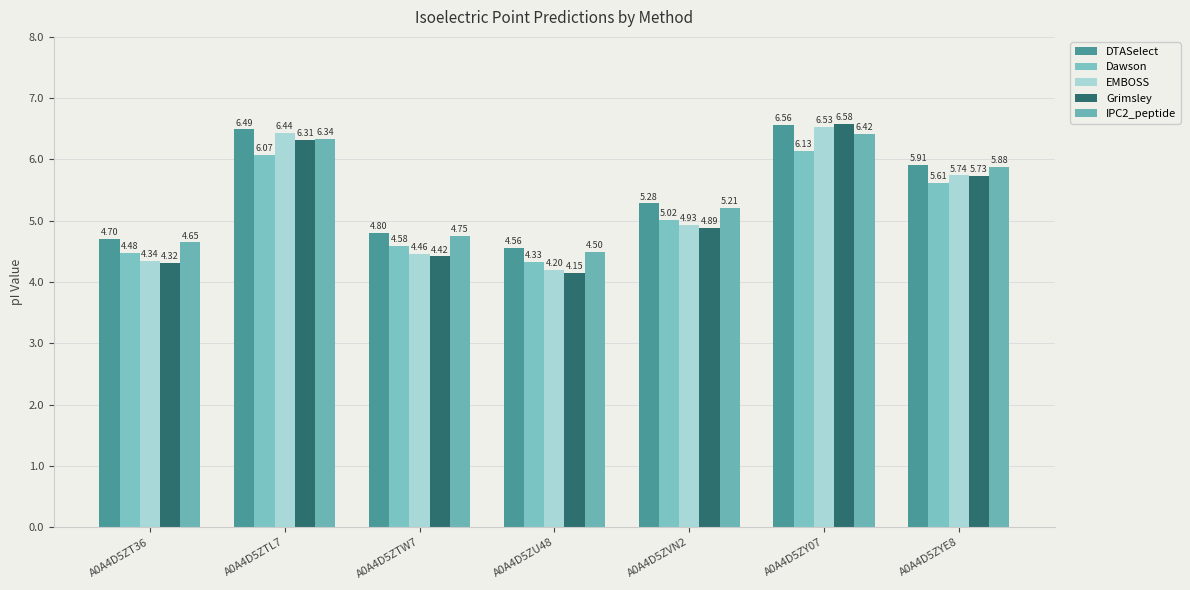

Does the chart contain stacked bars?

No